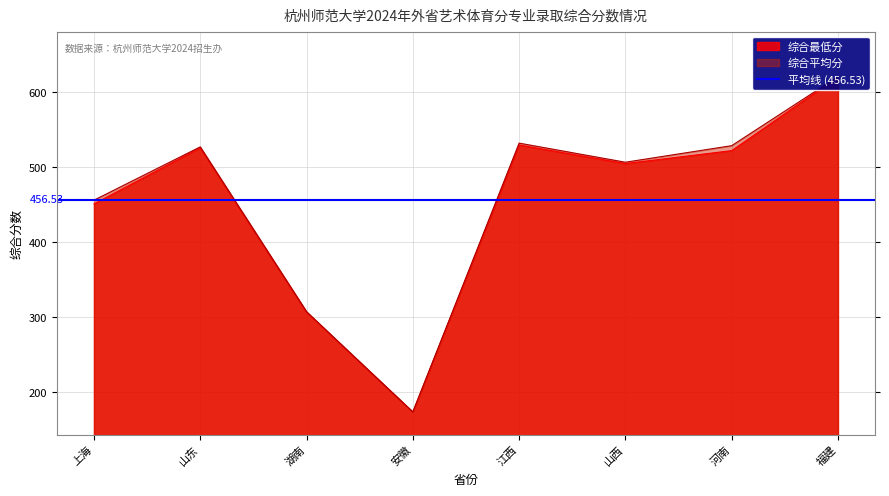

At which category is the sum across all series the highest?

福建